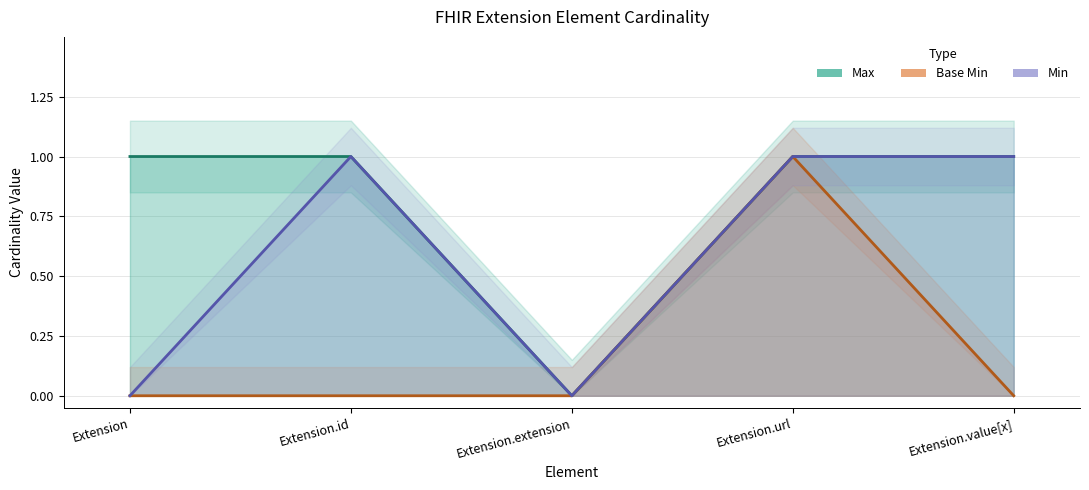

The value of Base Min at Extension is -1. True or false?

False